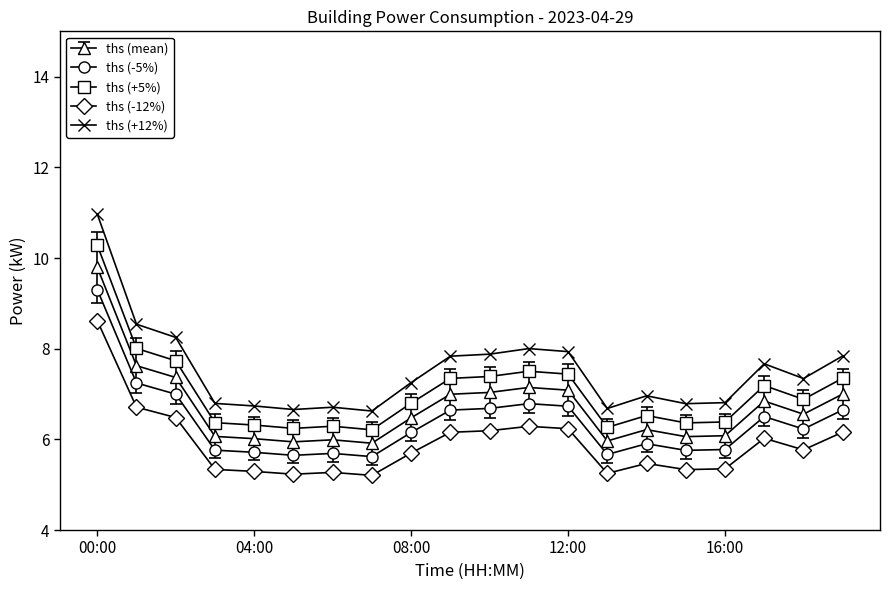

What is the value of the ths (mean) point at the 7th from the left?

6.0